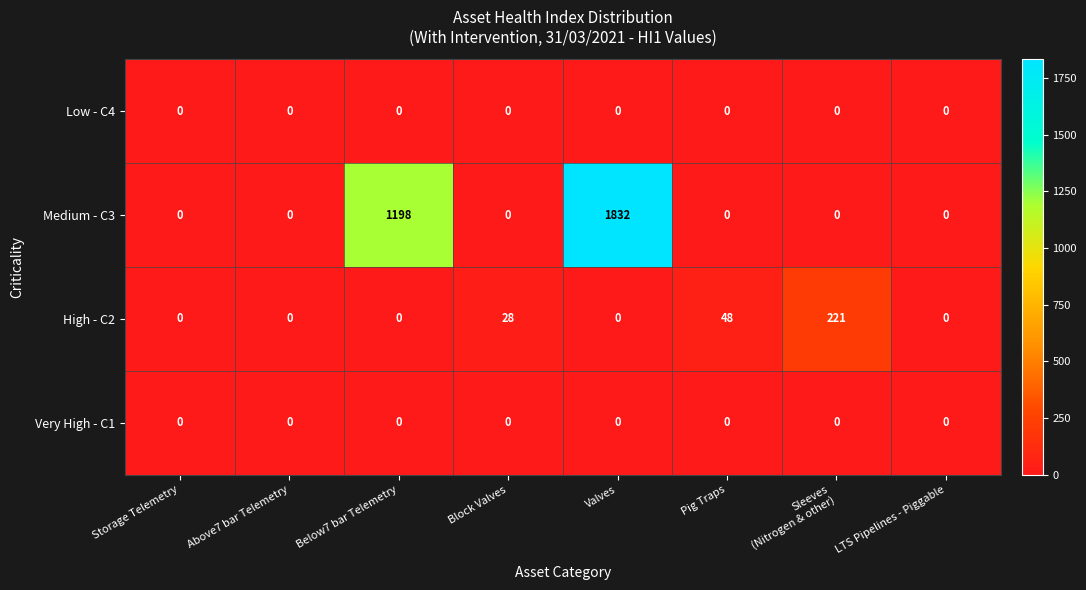

What is the greatest value displayed?

1832